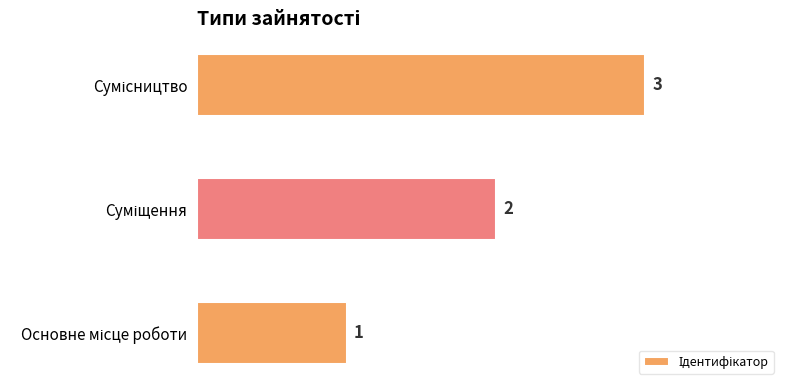

What is the smallest value displayed?

1